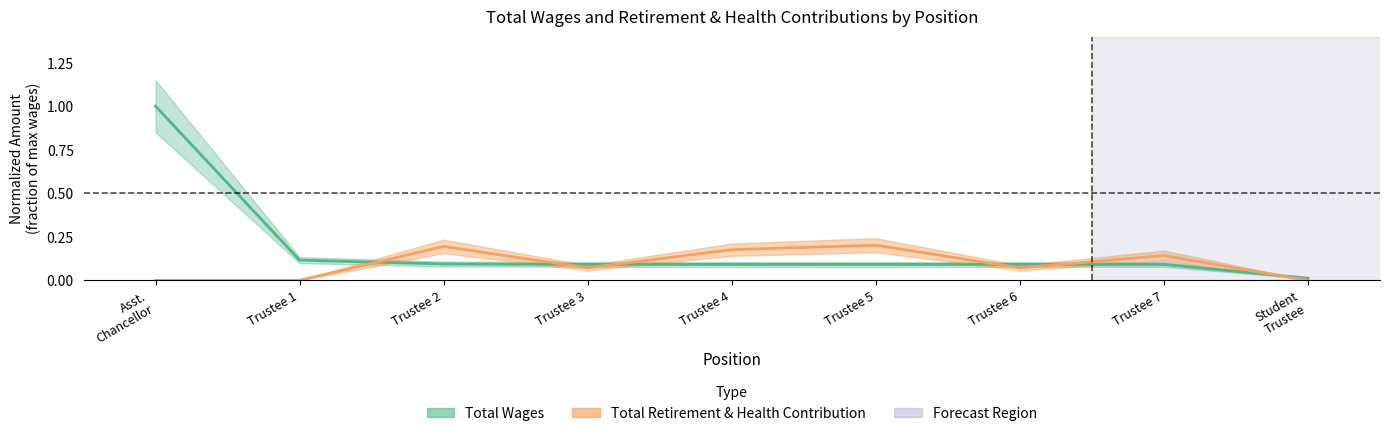

Which series has the widest spread of values?

total_wages